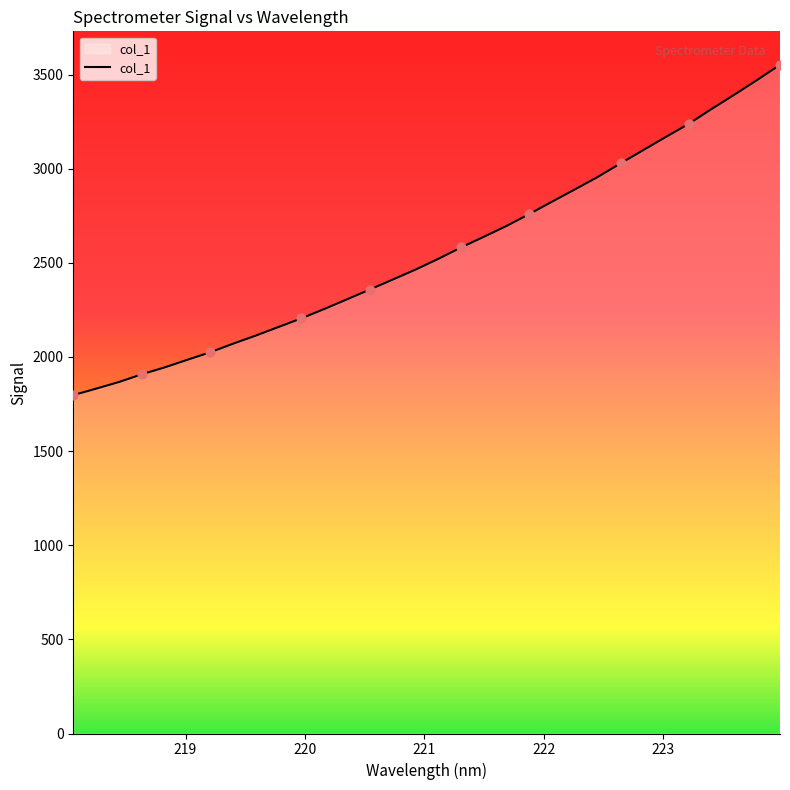

What is the minimum value shown in the chart?

1797.2